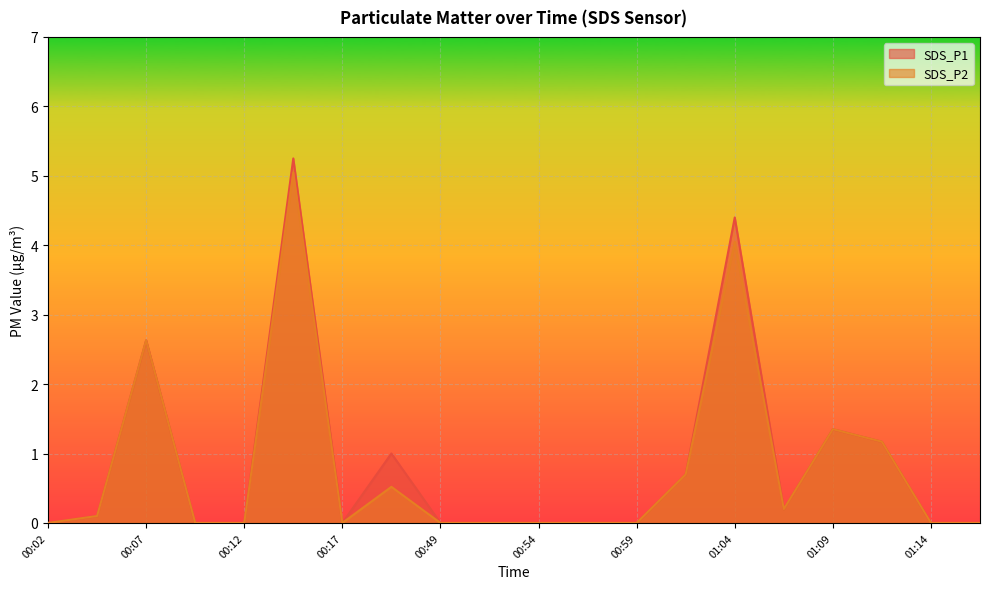

At which category is the sum across all series the highest?

00:14